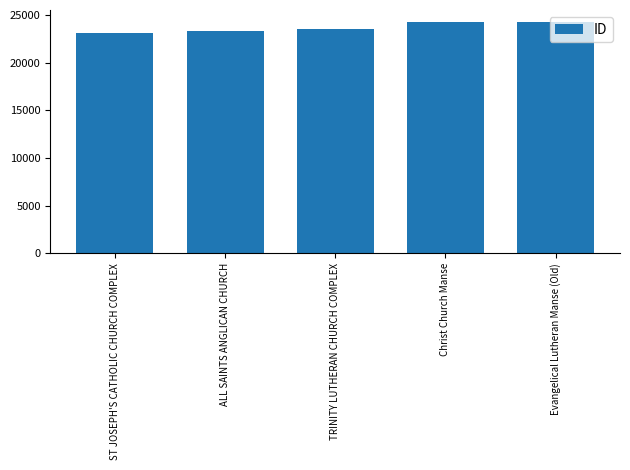

What is the value of the 5th bar from the left?

24316